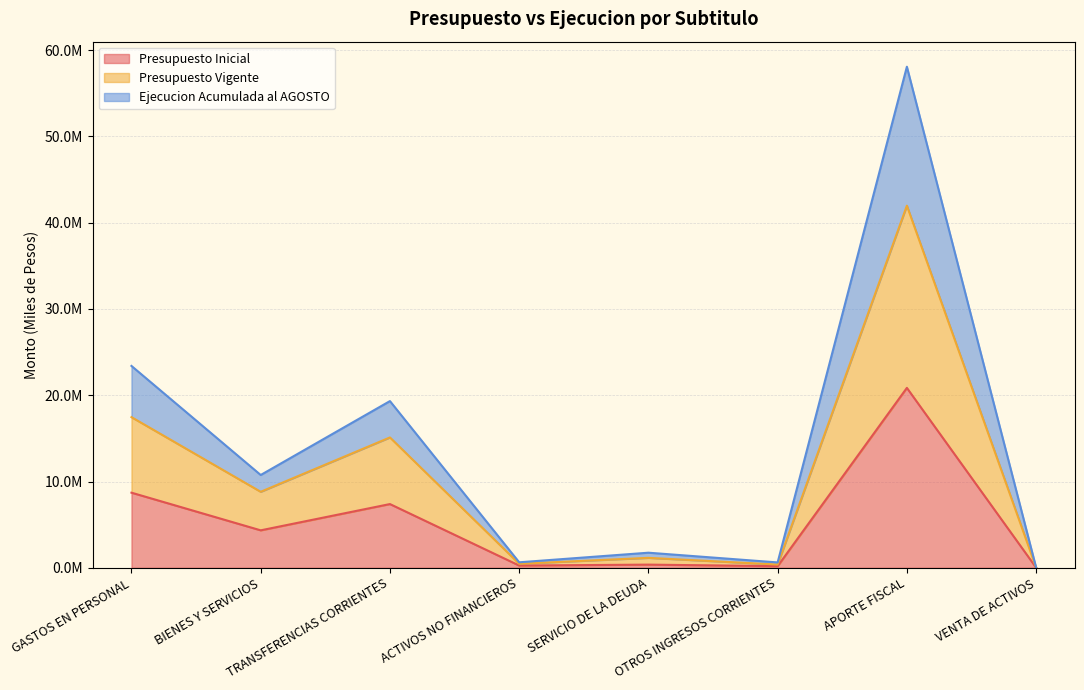

At which label is Presupuesto Inicial closest to 10432119?

GASTOS EN PERSONAL